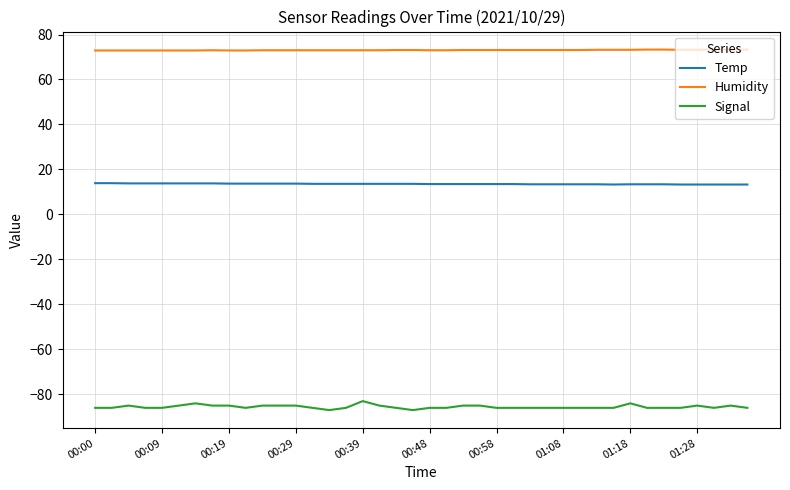

What is the difference between the maximum and minimum values in the Signal series?

4.0